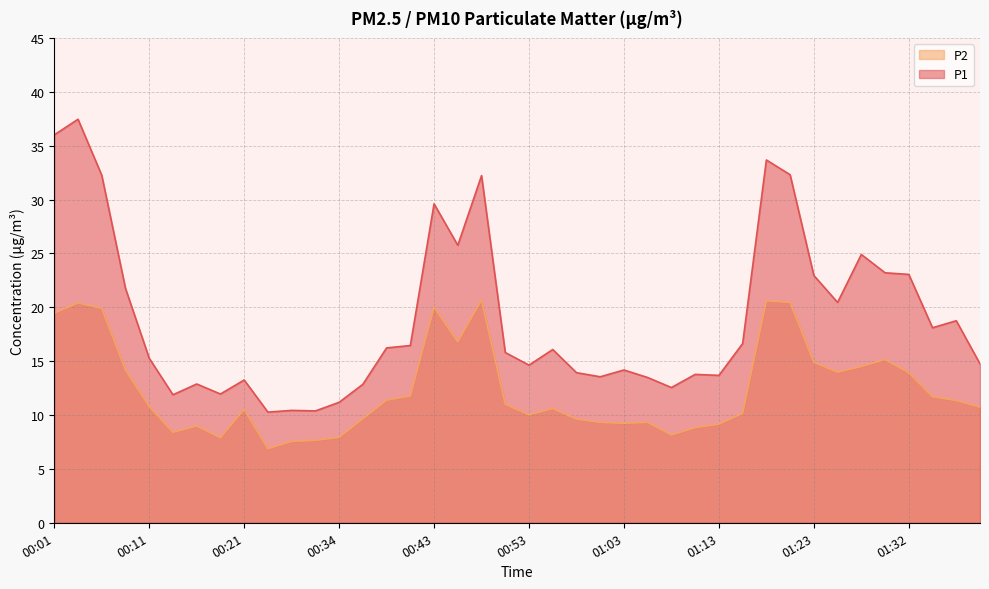

Is the value of P1 at 00:21 greater than the value of P2 at 00:53?

Yes